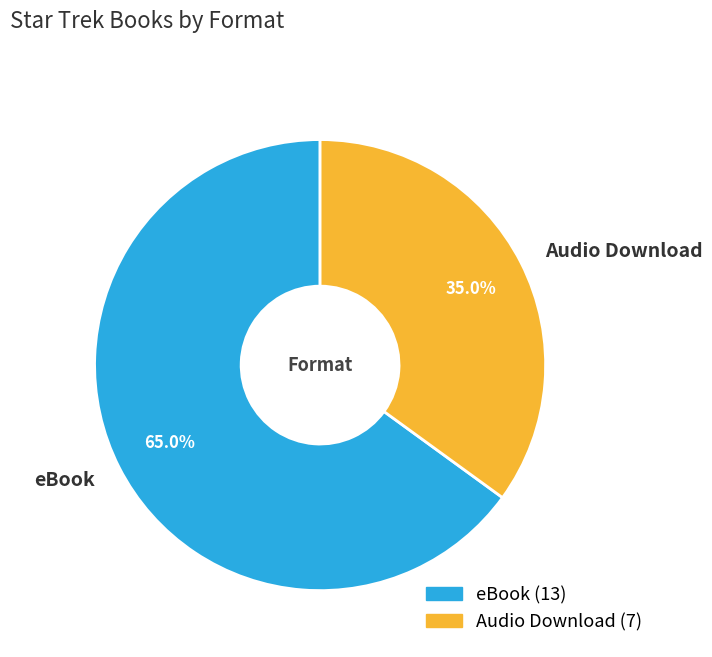

To the nearest percent, what portion does eBook represent?

65%